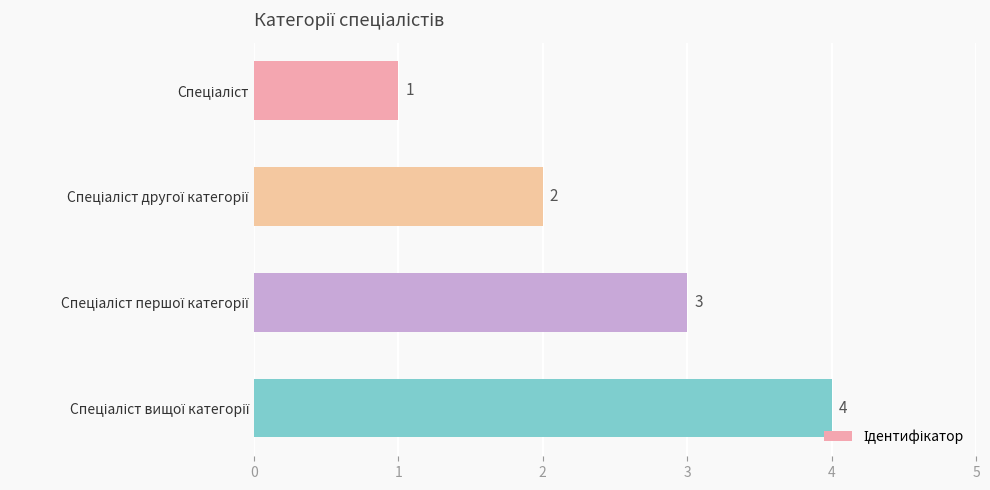

How many values are between 2 and 4?

3